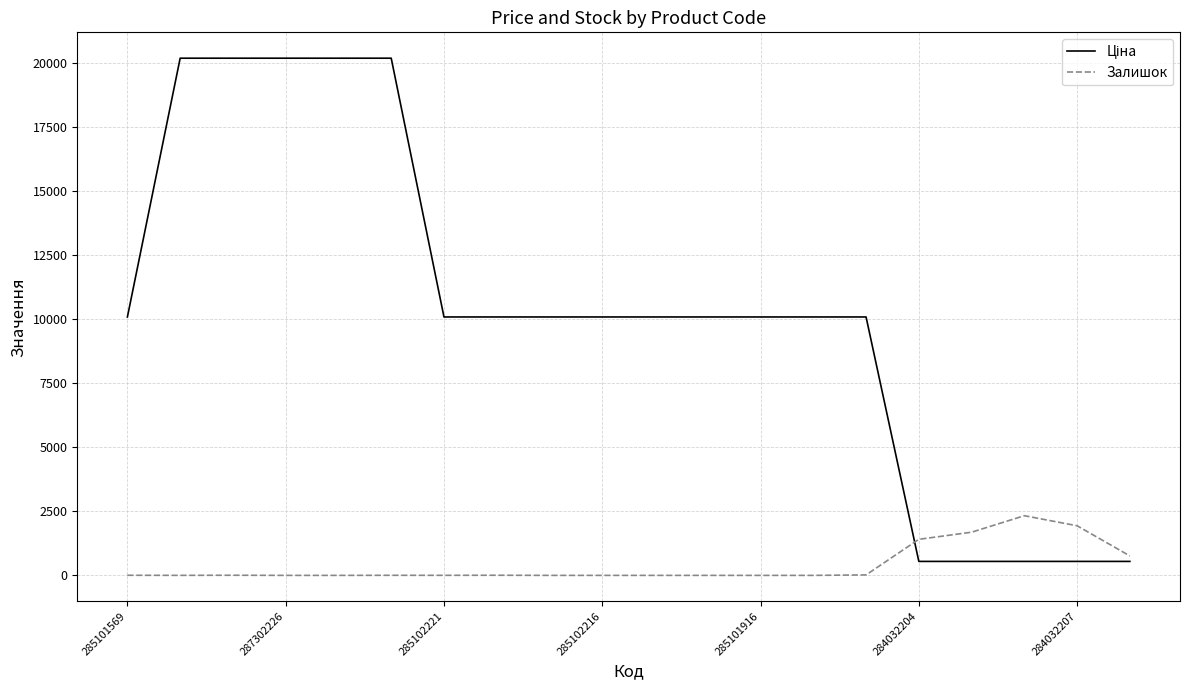

What is the greatest value displayed?

20186.0